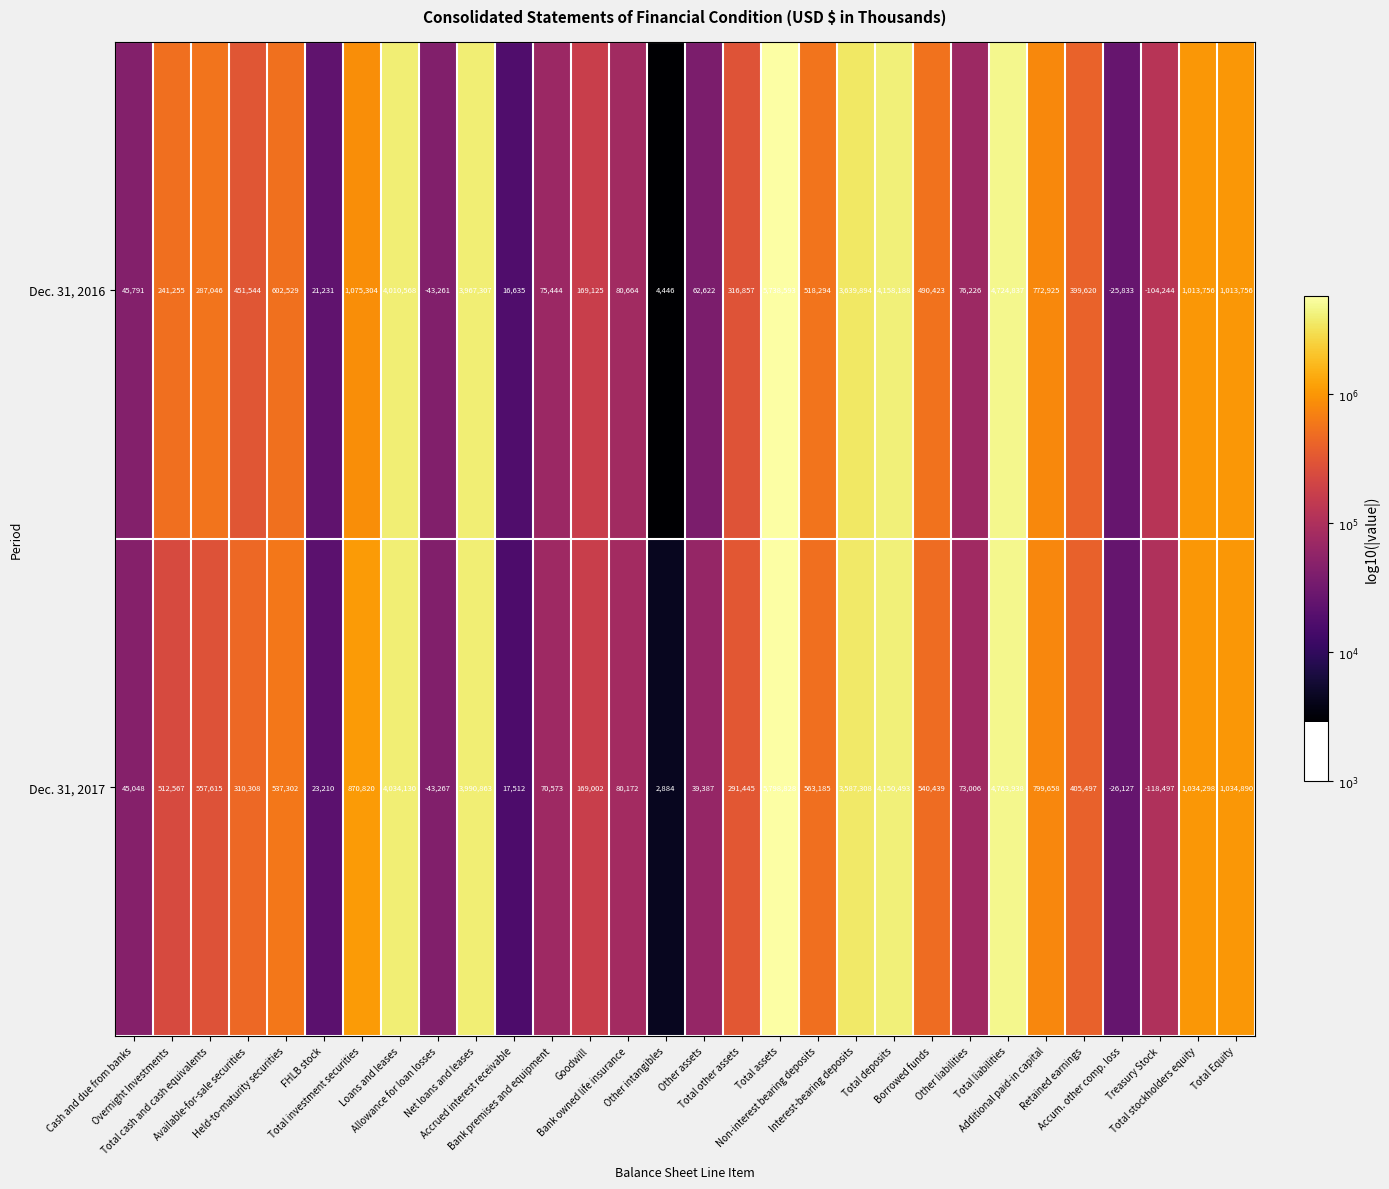

What is the difference between the second highest and second lowest values in the Dec. 31, 2017 series?

4807205